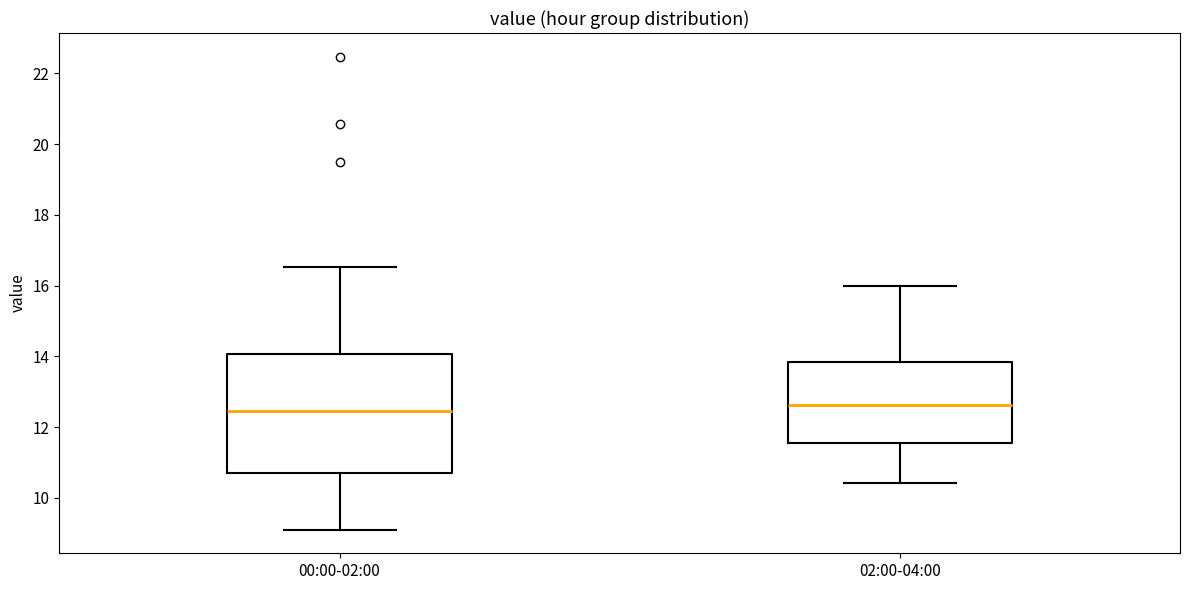

Reading left to right, transcribe this box plot: for each box, give where its median line is, the range the box spans, and where its two whiskers end, as read against the y-axis. The values are not printed on the chart, so give them approximately, as read against the axis.

00:00-02:00: median 12.4, box 10.8 to 14.0, whiskers 9.2 to 16.6
02:00-04:00: median 12.6, box 11.6 to 13.8, whiskers 10.4 to 16.0